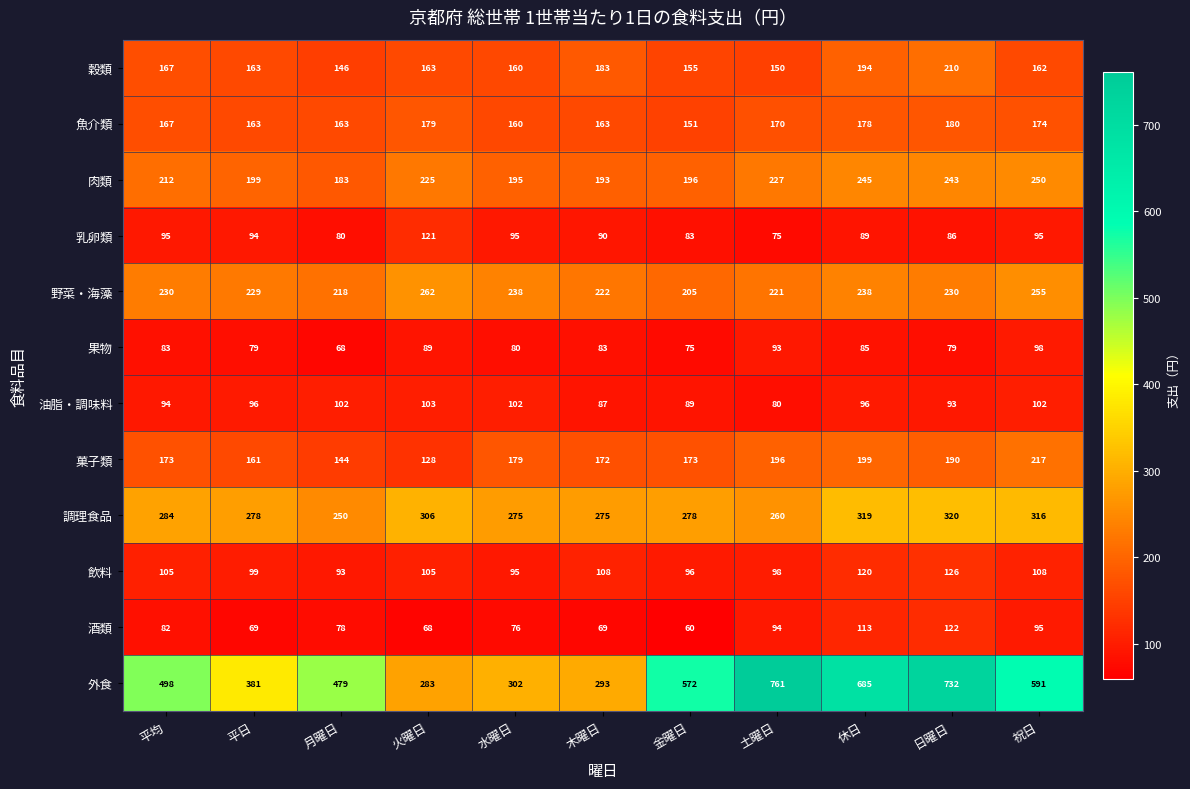

True or false: 調理食品 has a value of 492 at 水曜日.

False